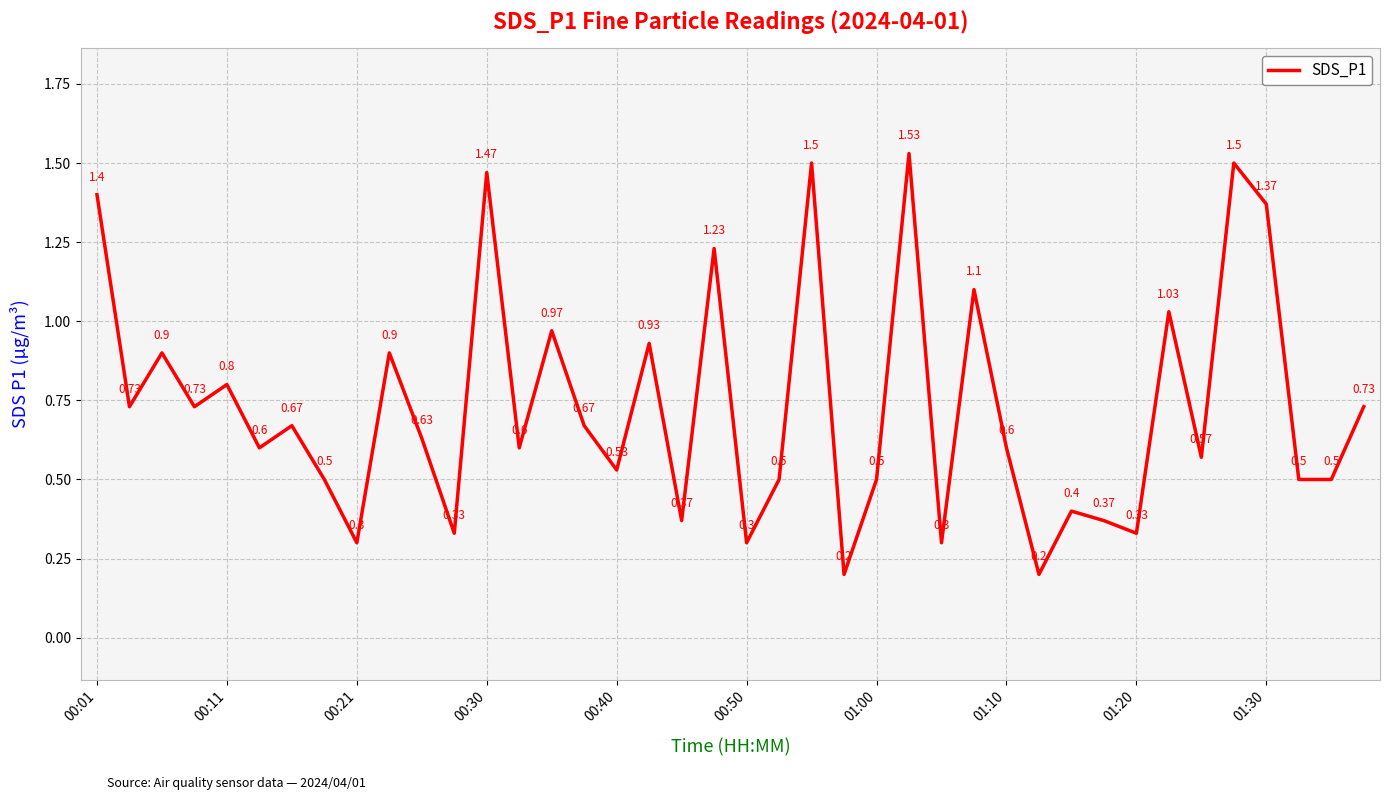

What is the maximum value shown in the chart?

1.5